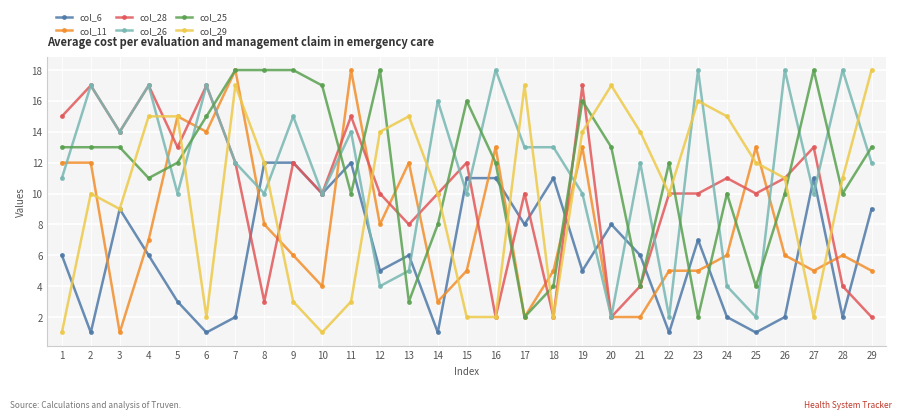

The col_26 series shows 6 at 29. True or false?

False